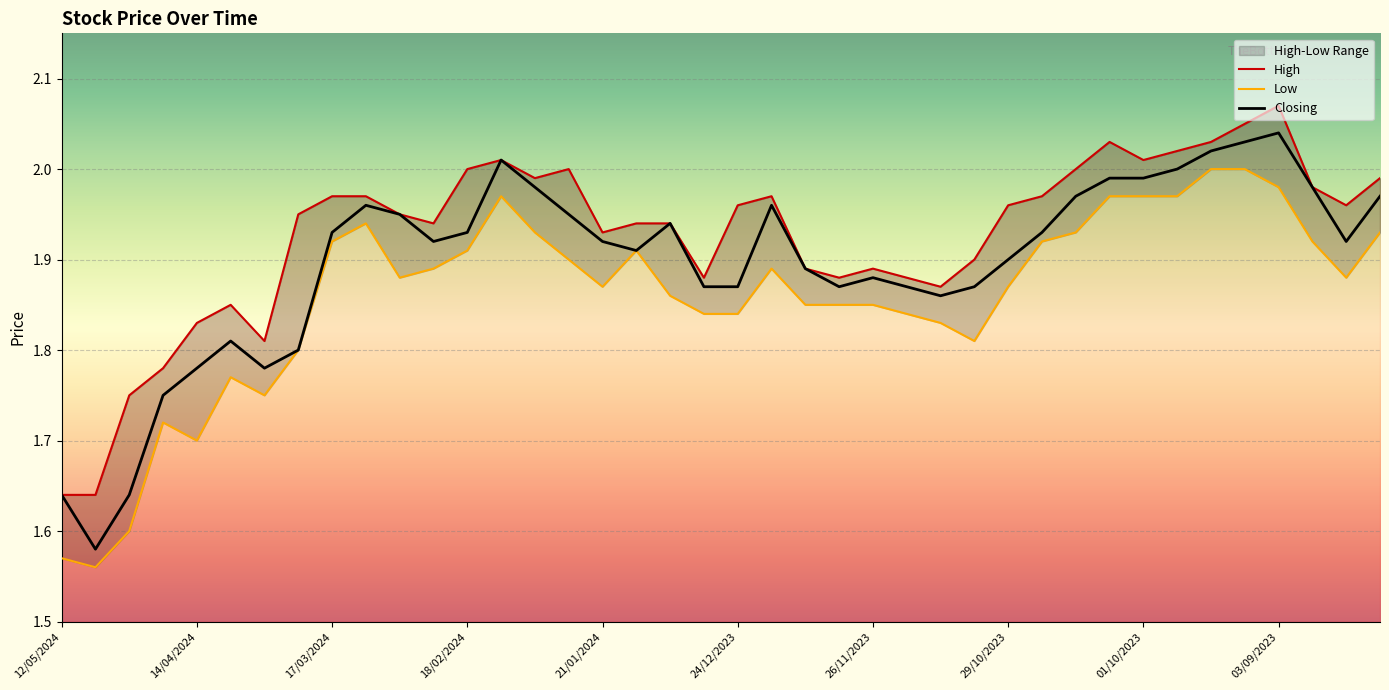

Reading left to right, extract all data points from this chart.

High: 1.6	1.6	1.8	1.8	1.8	1.9	1.8	1.9	2.0	2.0	1.9	1.9	2.0	2.0	2.0	2.0	1.9	1.9	1.9	1.9	2.0	2.0	1.9	1.9	1.9	1.9	1.9	1.9	2.0	2.0	2.0	2.0	2.0	2.0	2.0	2.0	2.1	2.0	2.0	2.0
Low: 1.6	1.6	1.6	1.7	1.7	1.8	1.8	1.8	1.9	1.9	1.9	1.9	1.9	2.0	1.9	1.9	1.9	1.9	1.9	1.8	1.8	1.9	1.9	1.9	1.9	1.8	1.8	1.8	1.9	1.9	1.9	2.0	2.0	2.0	2.0	2.0	2.0	1.9	1.9	1.9
Closing: 1.6	1.6	1.6	1.8	1.8	1.8	1.8	1.8	1.9	2.0	1.9	1.9	1.9	2.0	2.0	1.9	1.9	1.9	1.9	1.9	1.9	2.0	1.9	1.9	1.9	1.9	1.9	1.9	1.9	1.9	2.0	2.0	2.0	2.0	2.0	2.0	2.0	2.0	1.9	2.0